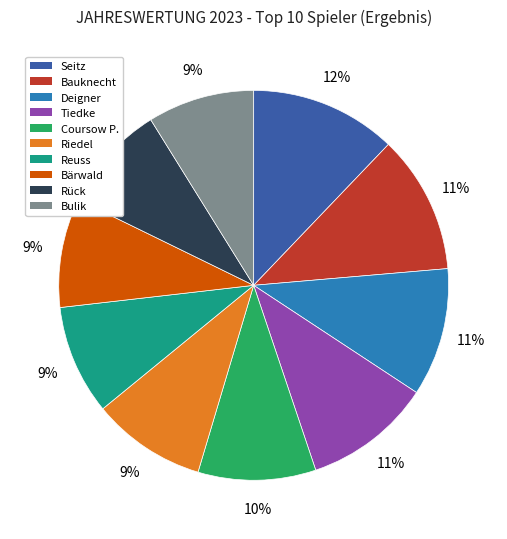

Is the sum of Tiedke and Rück greater than half?

No